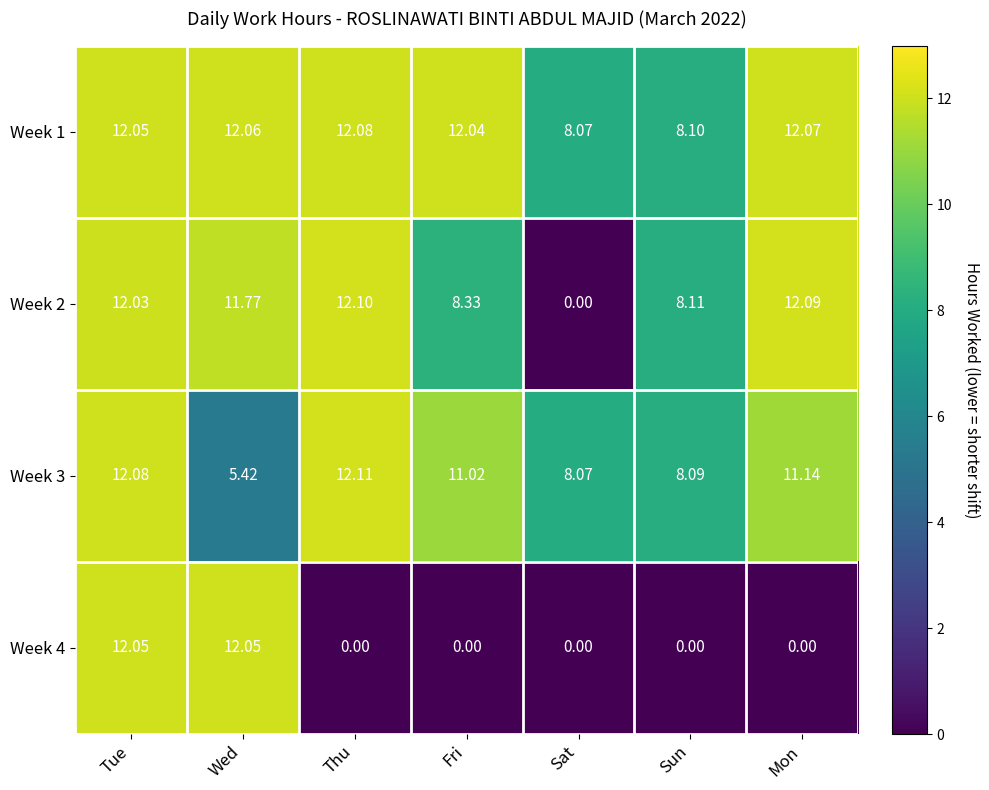

Is the value of Week 3 at Sat greater than the value of Week 1 at Thu?

No